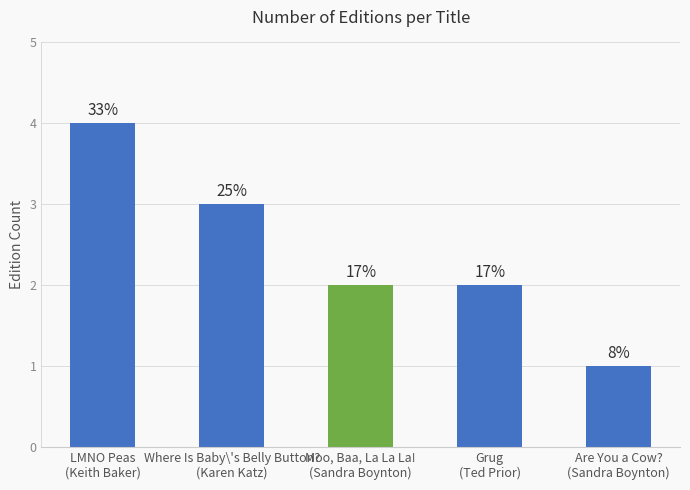

Does the chart contain stacked bars?

No